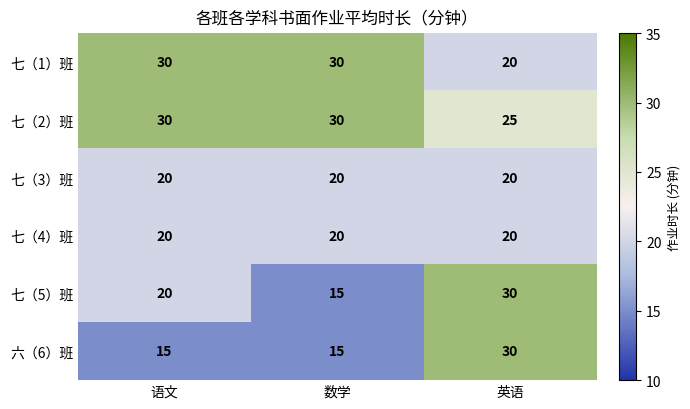

True or false: 六（6）班 has a value of 30 at 英语.

True